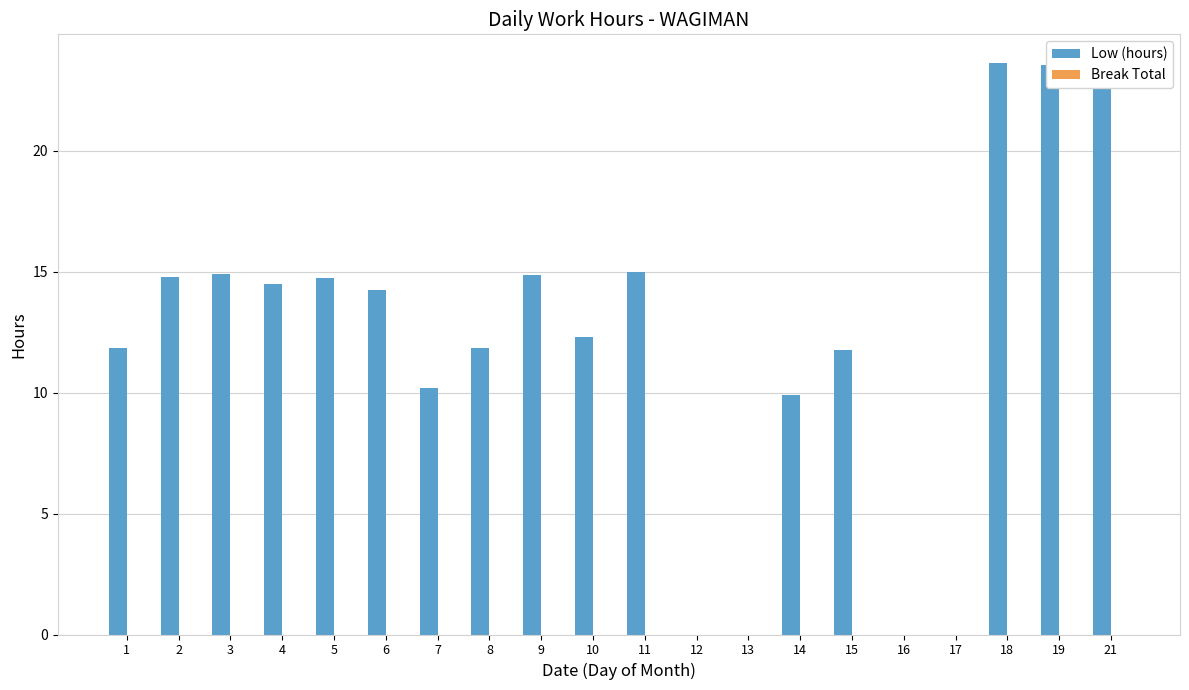

Are the bars horizontal?

No